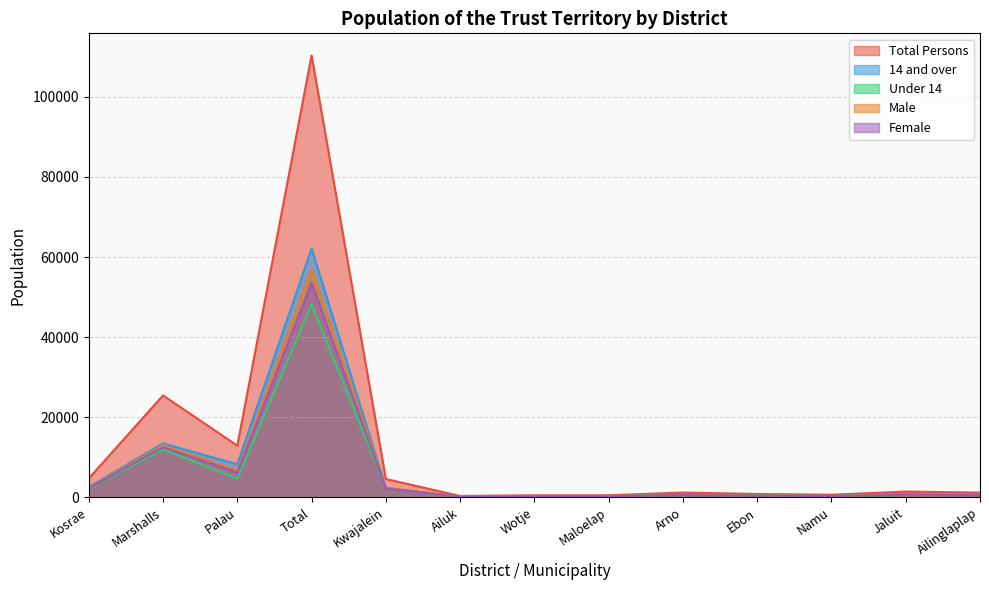

What position from the right is Total?

10